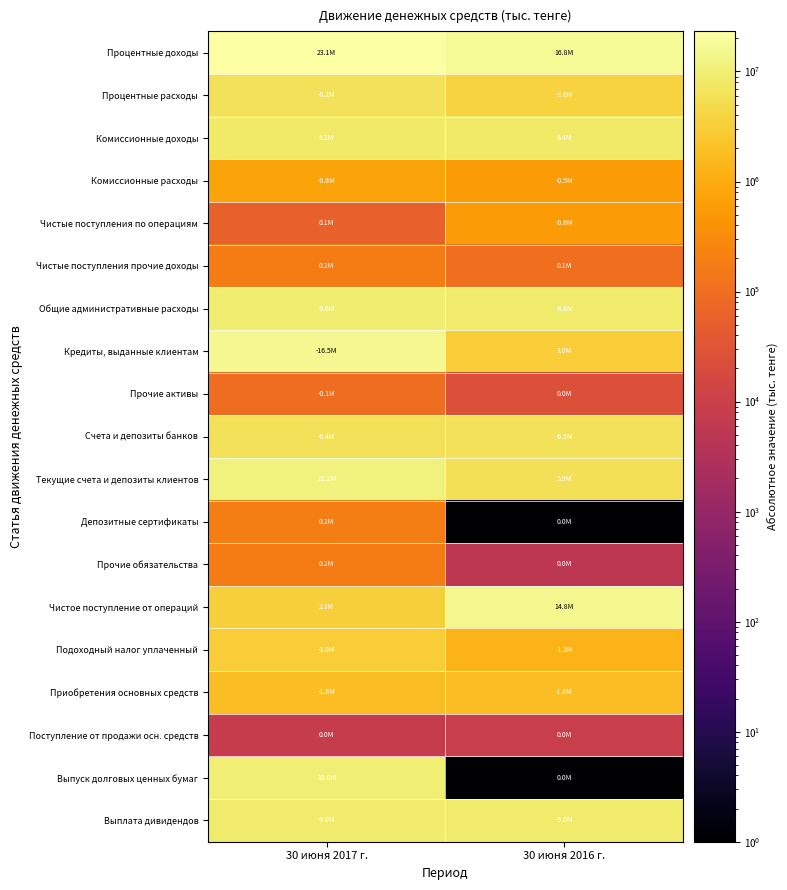

Reading left to right, what are all the values shown in this chart?

Процентные доходы: 30 июня 2017 г.=23139760	30 июня 2016 г.=16803945
Процентные расходы: 30 июня 2017 г.=6157473	30 июня 2016 г.=3623590
Комиссионные доходы: 30 июня 2017 г.=8186135	30 июня 2016 г.=8367024
Комиссионные расходы: 30 июня 2017 г.=755772	30 июня 2016 г.=535030
Чистые поступления по операциям: 30 июня 2017 г.=57621	30 июня 2016 г.=559791
Чистые поступления прочие доходы: 30 июня 2017 г.=174313	30 июня 2016 г.=106946
Общие административные расходы: 30 июня 2017 г.=9588775	30 июня 2016 г.=8586070
Кредиты, выданные клиентам: 30 июня 2017 г.=16511226	30 июня 2016 г.=2975283
Прочие активы: 30 июня 2017 г.=96909	30 июня 2016 г.=25513
Счета и депозиты банков: 30 июня 2017 г.=6442308	30 июня 2016 г.=6499031
Текущие счета и депозиты клиентов: 30 июня 2017 г.=11219004	30 июня 2016 г.=5872657
Депозитные сертификаты: 30 июня 2017 г.=196100	30 июня 2016 г.=1
Прочие обязательства: 30 июня 2017 г.=175499	30 июня 2016 г.=5200
Чистое поступление от операций: 30 июня 2017 г.=3322391	30 июня 2016 г.=14794676
Подоходный налог уплаченный: 30 июня 2017 г.=3019019	30 июня 2016 г.=1304486
Приобретения основных средств: 30 июня 2017 г.=1771282	30 июня 2016 г.=1787439
Поступление от продажи осн. средств: 30 июня 2017 г.=8169	30 июня 2016 г.=9025
Выпуск долговых ценных бумаг: 30 июня 2017 г.=10000000	30 июня 2016 г.=1
Выплата дивидендов: 30 июня 2017 г.=9000015	30 июня 2016 г.=9000050